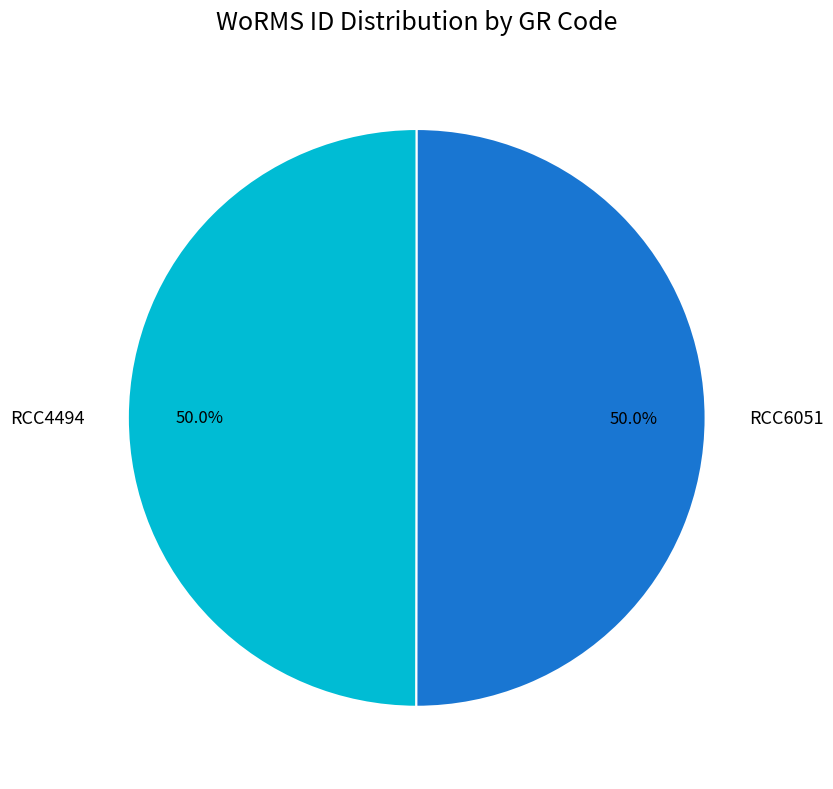

What is the total percentage of RCC4494 and RCC6051?

100.0%